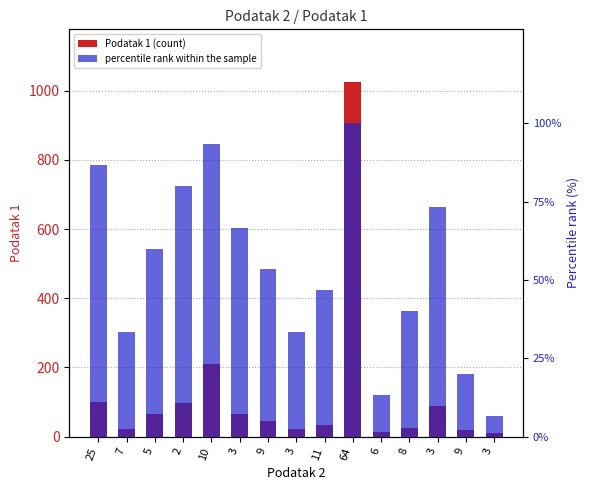

What is the greatest value displayed?

1024.0